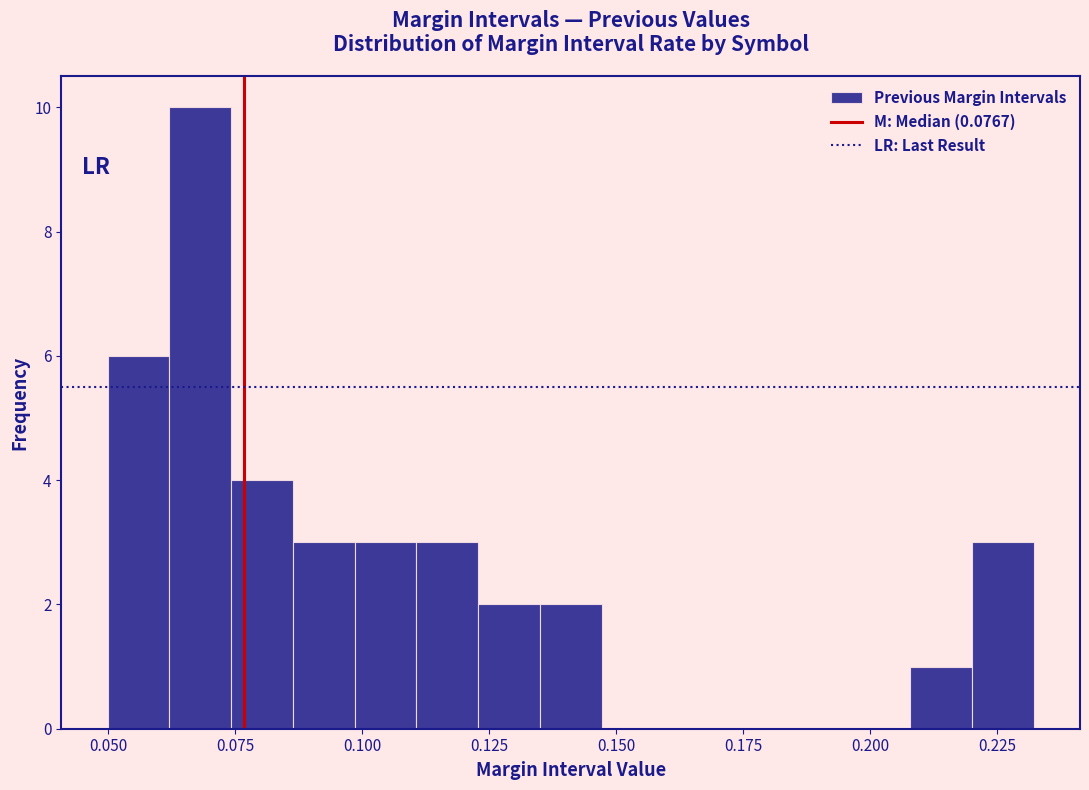

Read against the x-axis, roughly where is the centre of the tallest bar?

0.070